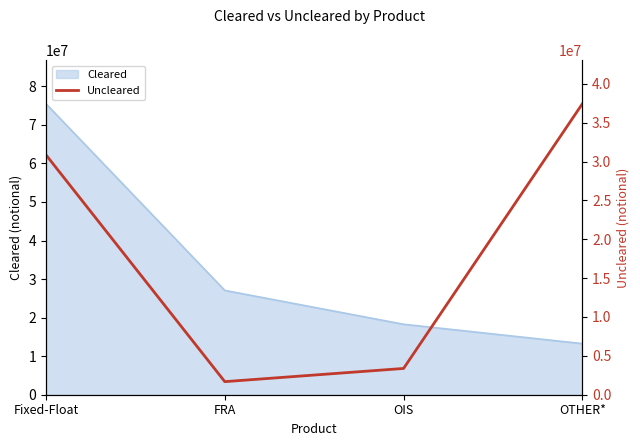

What position from the left is OIS?

3